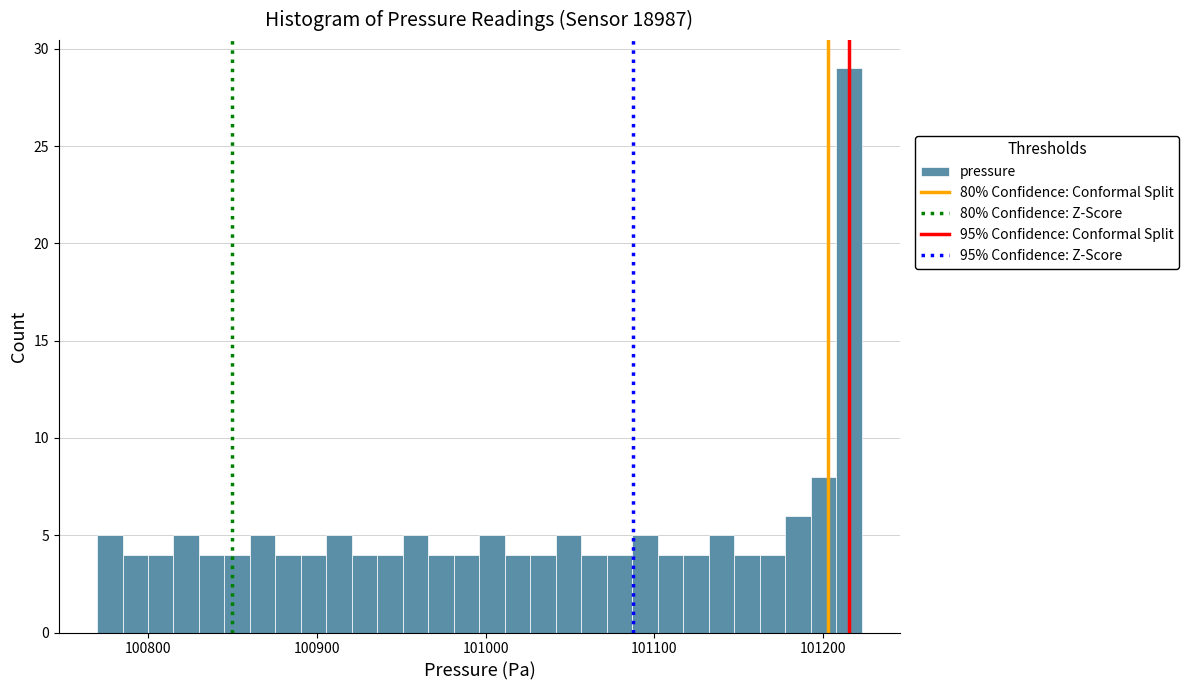

Around what value on the x-axis is the tallest bar? Give the approximate position of its centre, as read against the axis.

101220